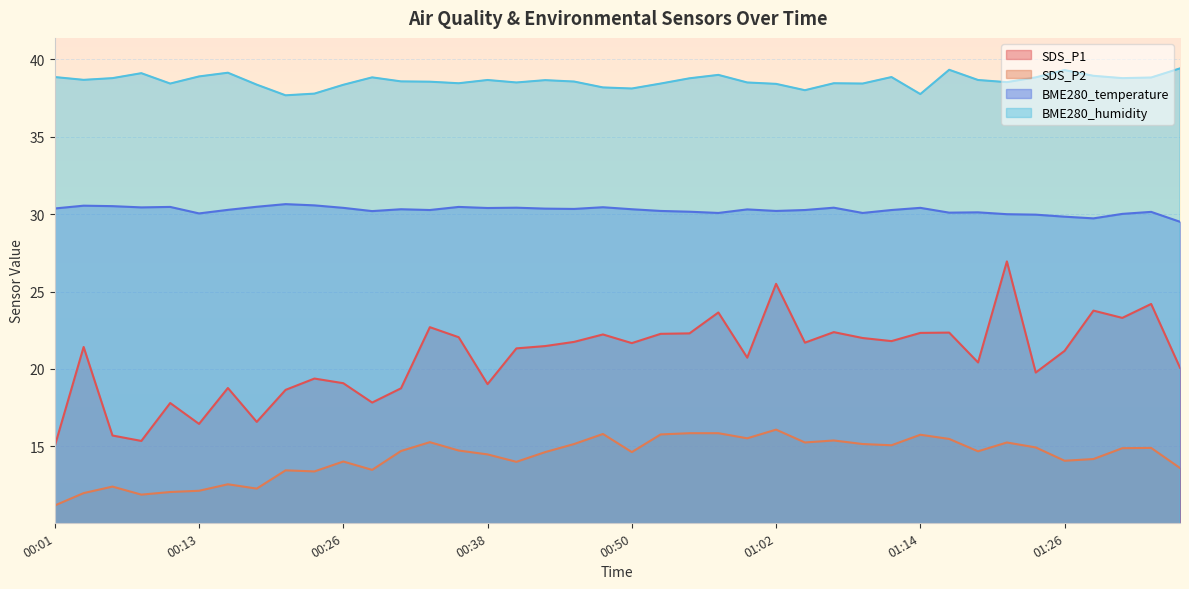

What is the difference between the highest and lowest values at 00:21?

24.2